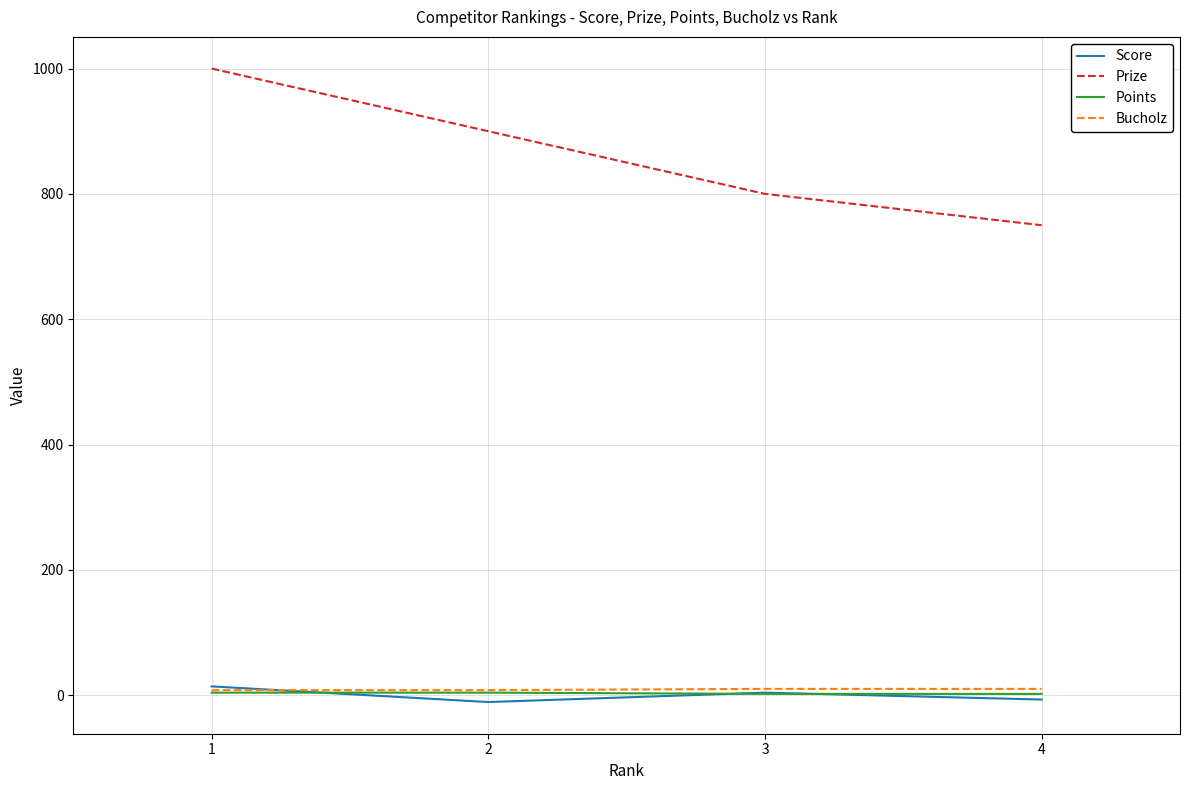

True or false: Bucholz and Prize cross at least once.

False